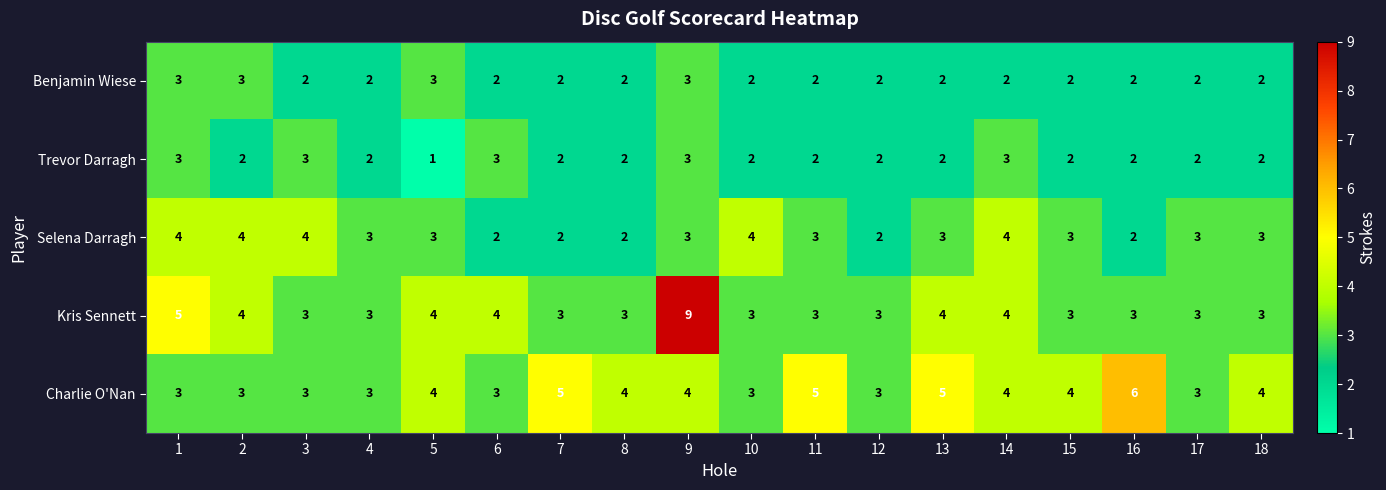

Which series has the largest range (max minus min)?

Kris Sennett